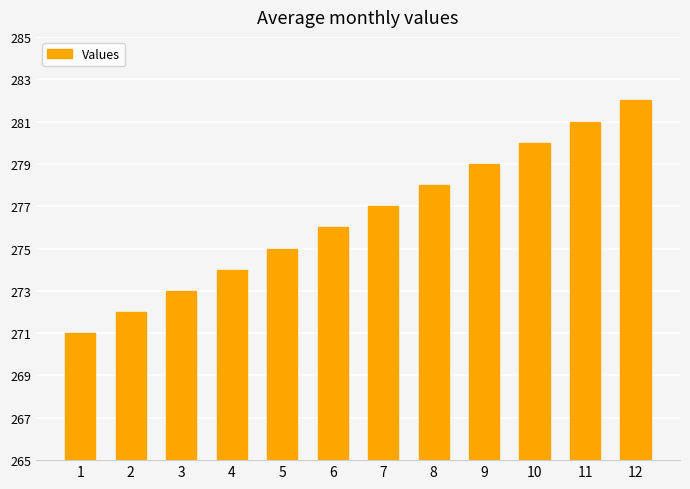

Does the chart contain stacked bars?

No